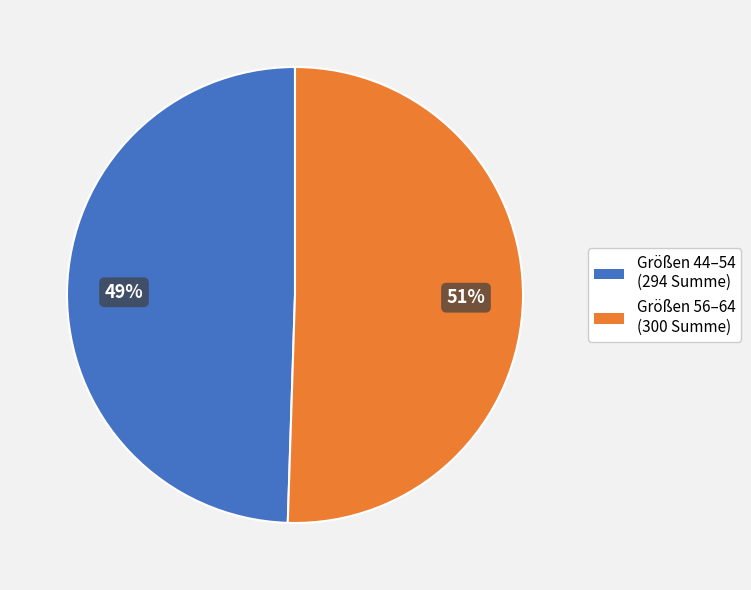

To the nearest percent, what is the average slice percentage?

50%